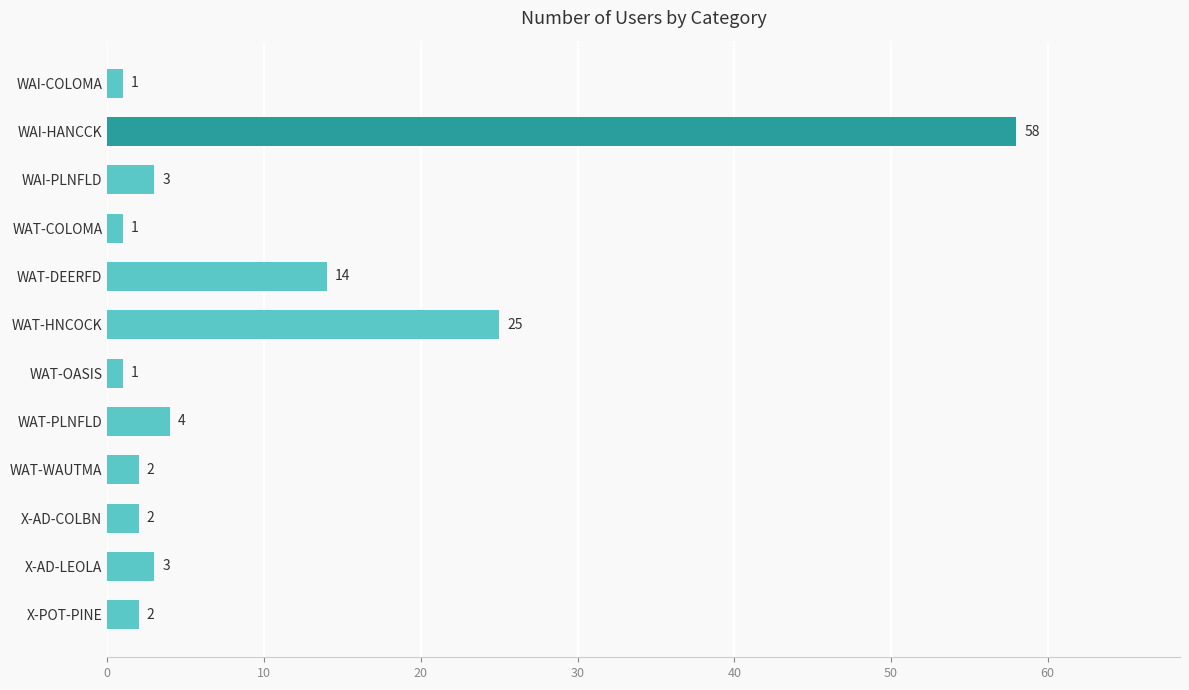

Between WAT-PLNFLD and WAT-HNCOCK, which is larger?

WAT-HNCOCK